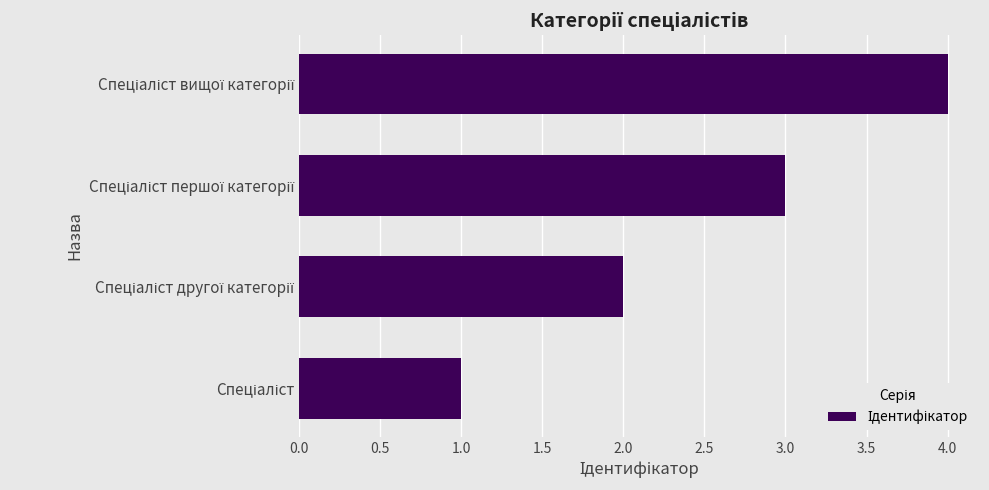

What is the greatest value displayed?

4